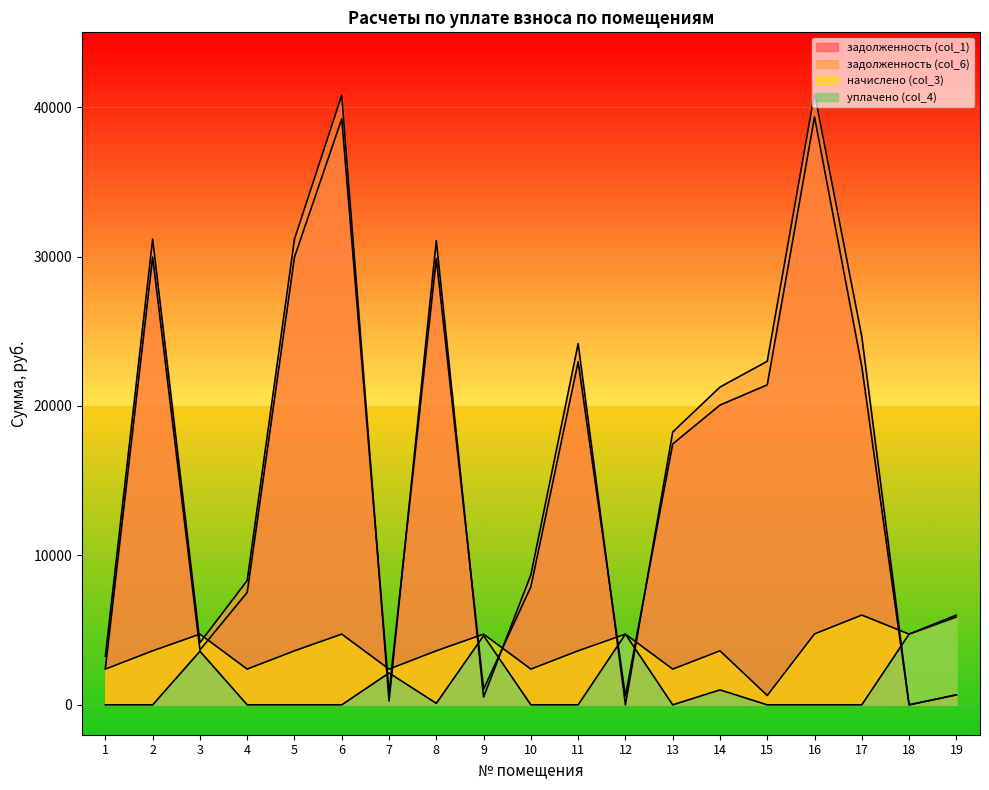

The начислено (col_3) series shows 625.6 at 15. True or false?

True